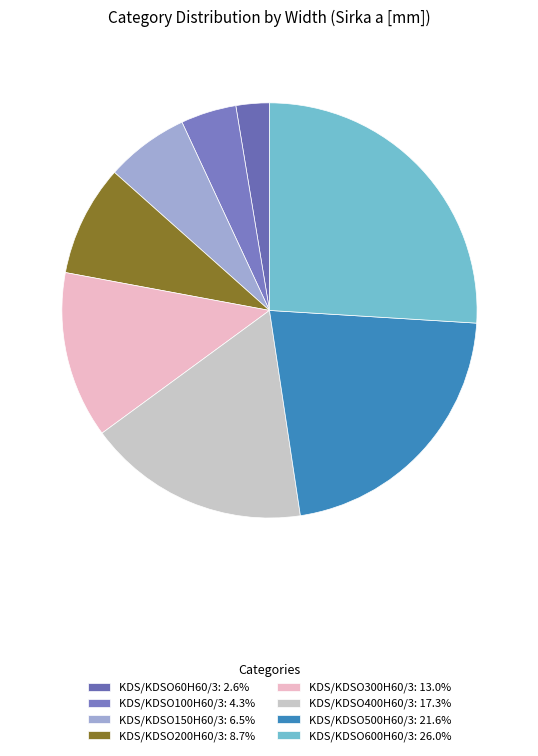

Which category has the smallest portion of the pie?

KDS/KDSO60H60/3